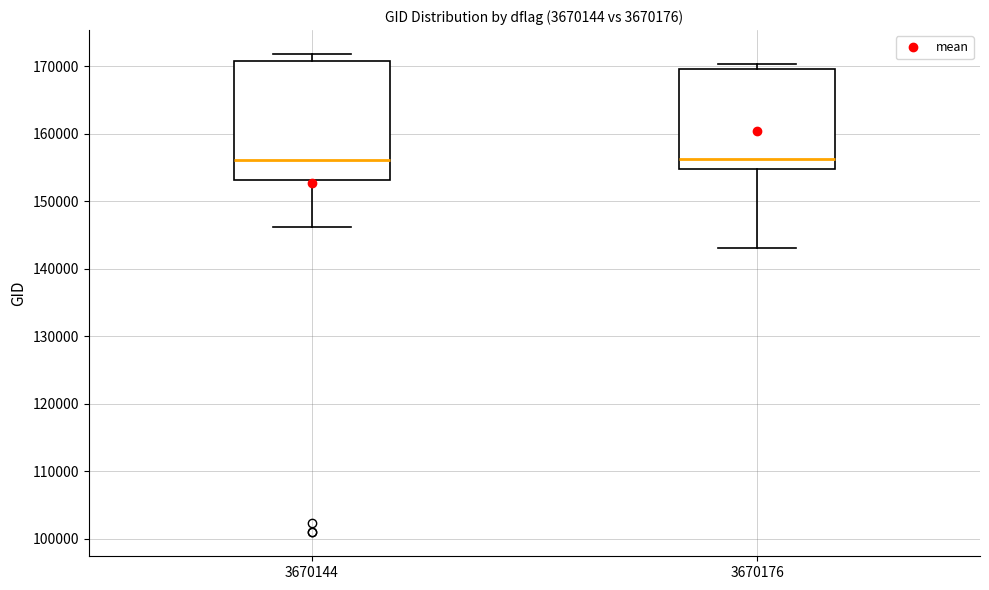

Reading left to right, transcribe this box plot: for each box, give where its median line is, the range the box spans, and where its two whiskers end, as read against the y-axis. The values are not printed on the chart, so give them approximately, as read against the axis.

3670144: median 156000, box 153000 to 171000, whiskers 146000 to 172000
3670176: median 156000, box 155000 to 170000, whiskers 143000 to 170000 (just above the box's upper edge)